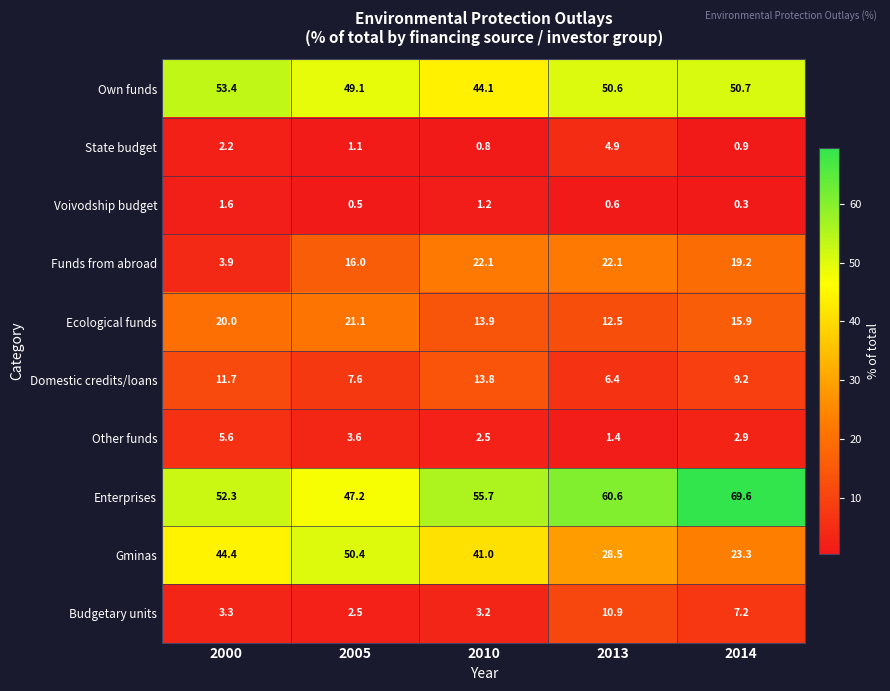

The value of Budgetary units at 2014 is 7.2. True or false?

True